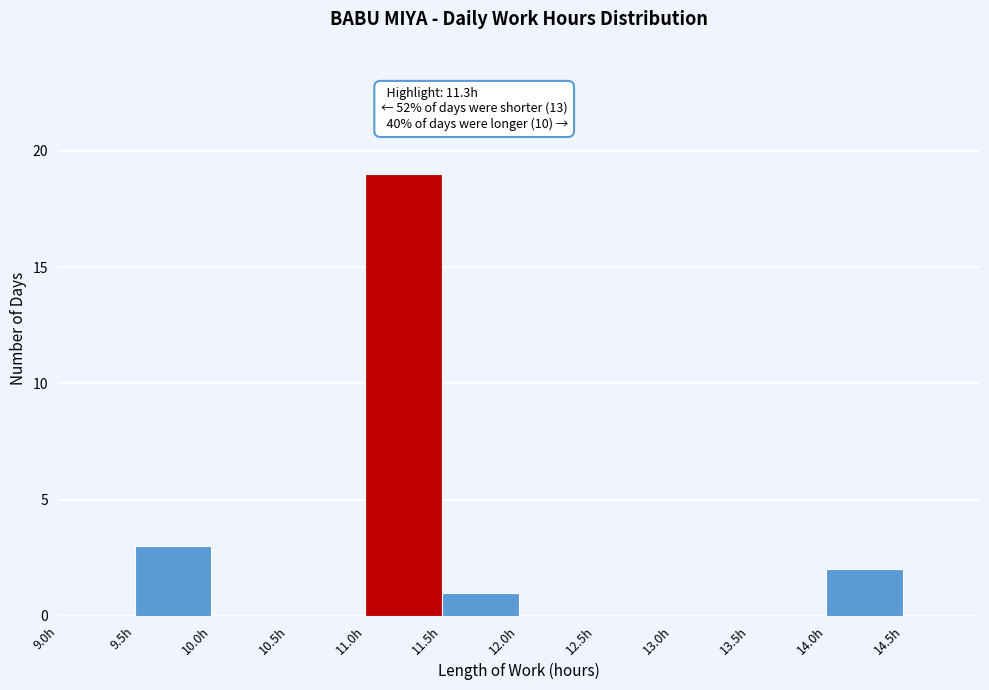

Which range on the x-axis has the tallest bar?

11.0 to 11.5